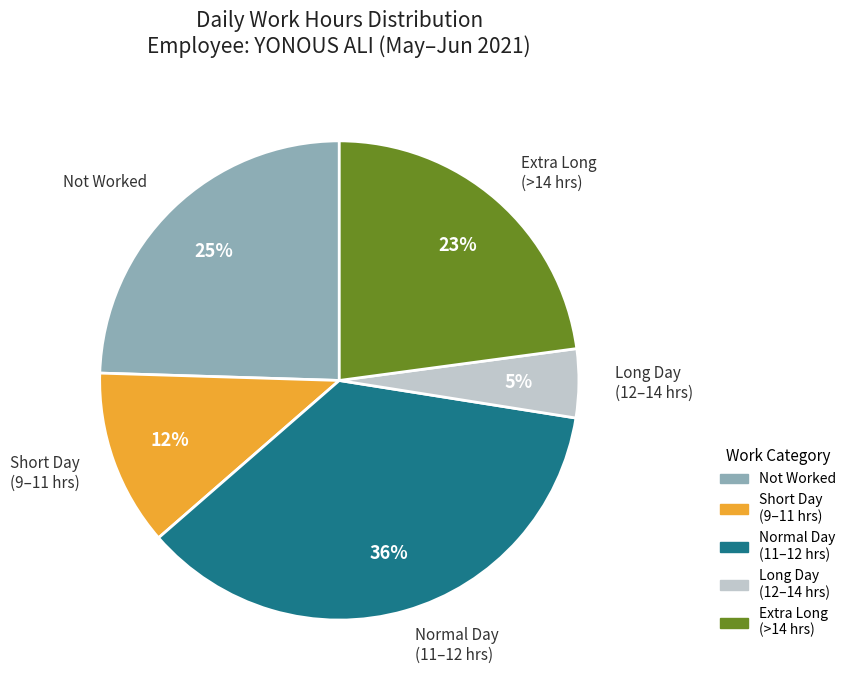

Which slice is the smallest?

Long Day (12–14 hrs)